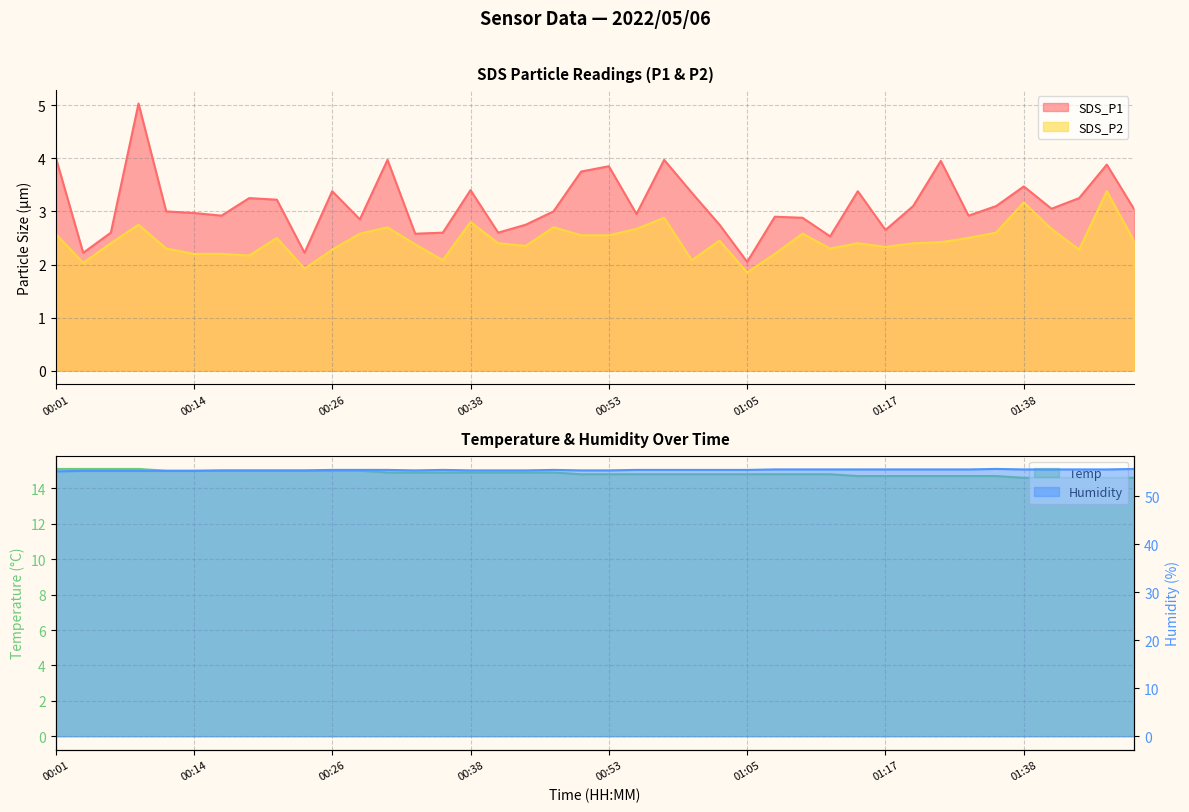

How many Temp values are between 14 and 15?

36